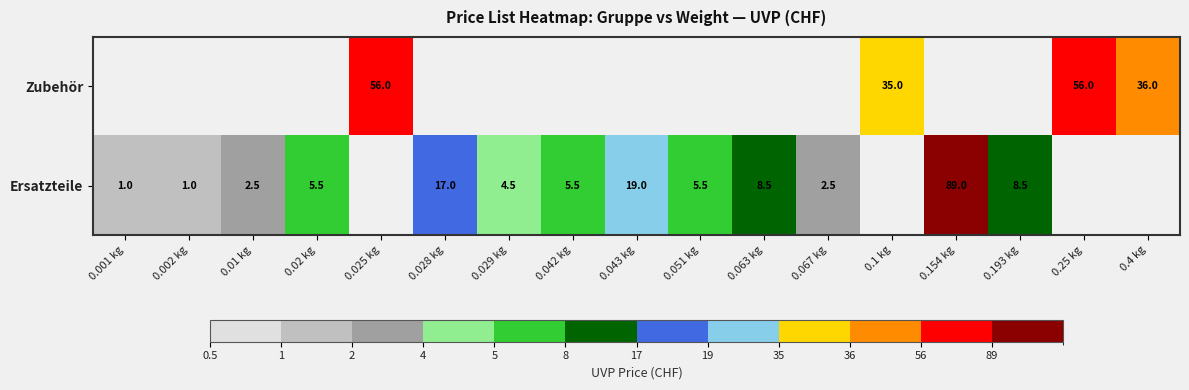

Is the value of Zubehör at 0.025 kg greater than the value of Ersatzteile at 0.063 kg?

Yes